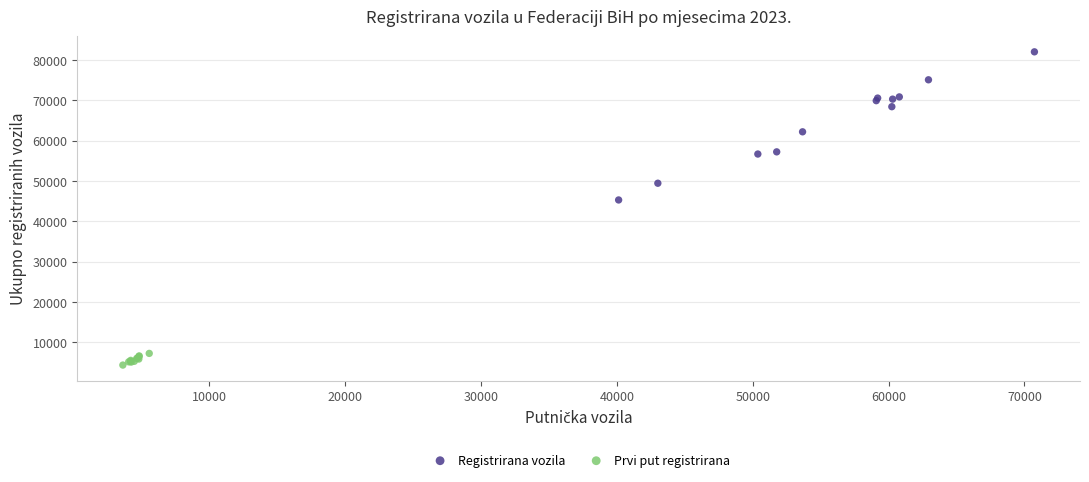

Which series reaches the maximum Y coordinate?

Registrirana vozila